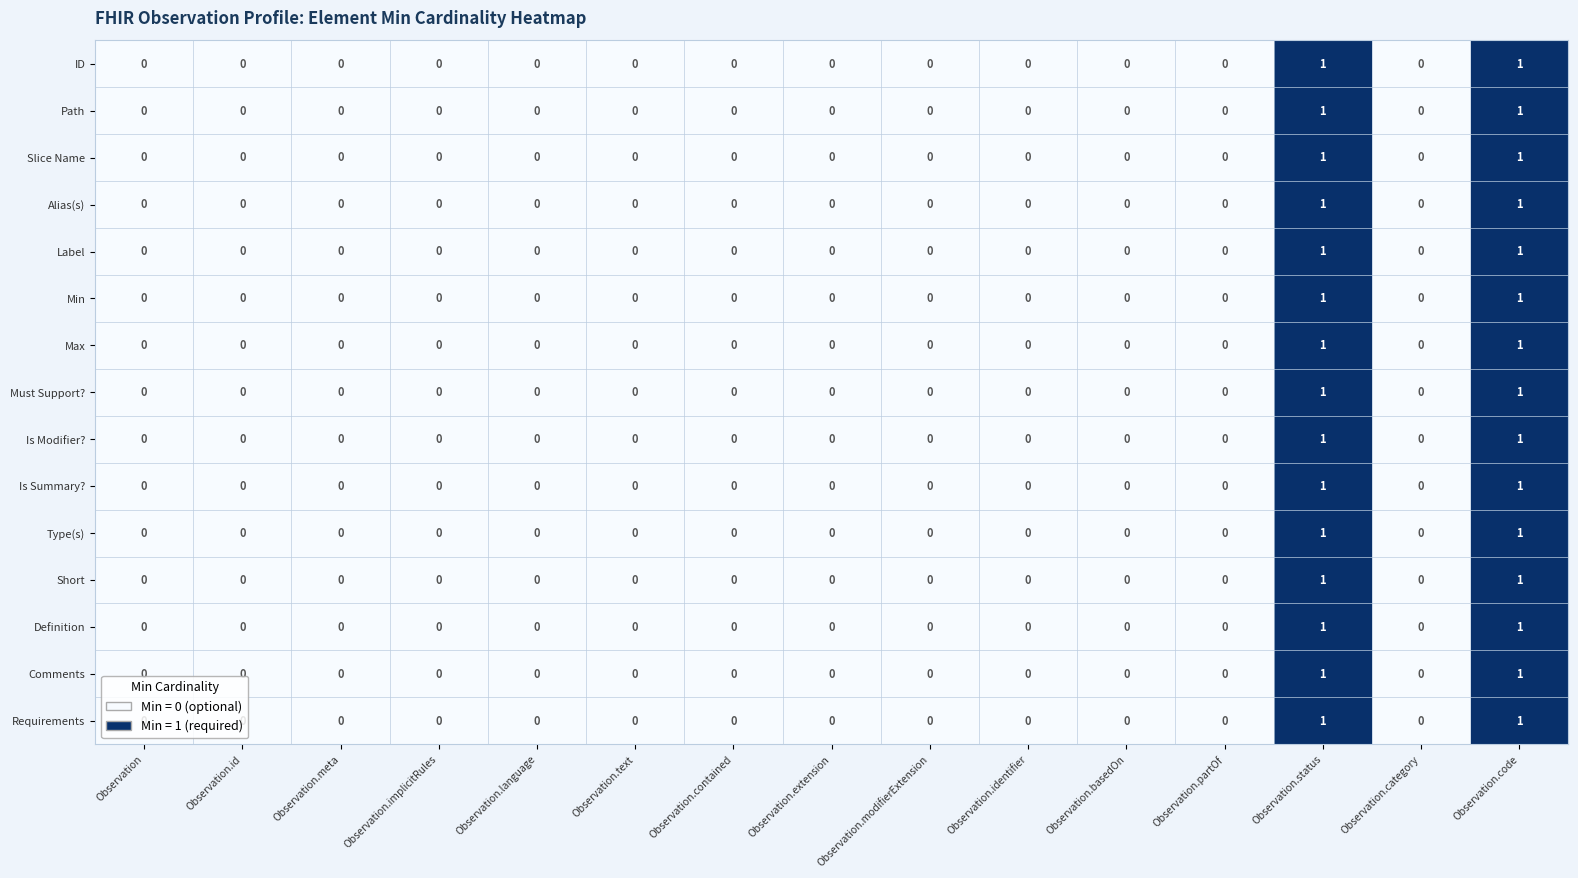

The Slice Name series shows 0 at Observation.modifierExtension. True or false?

True